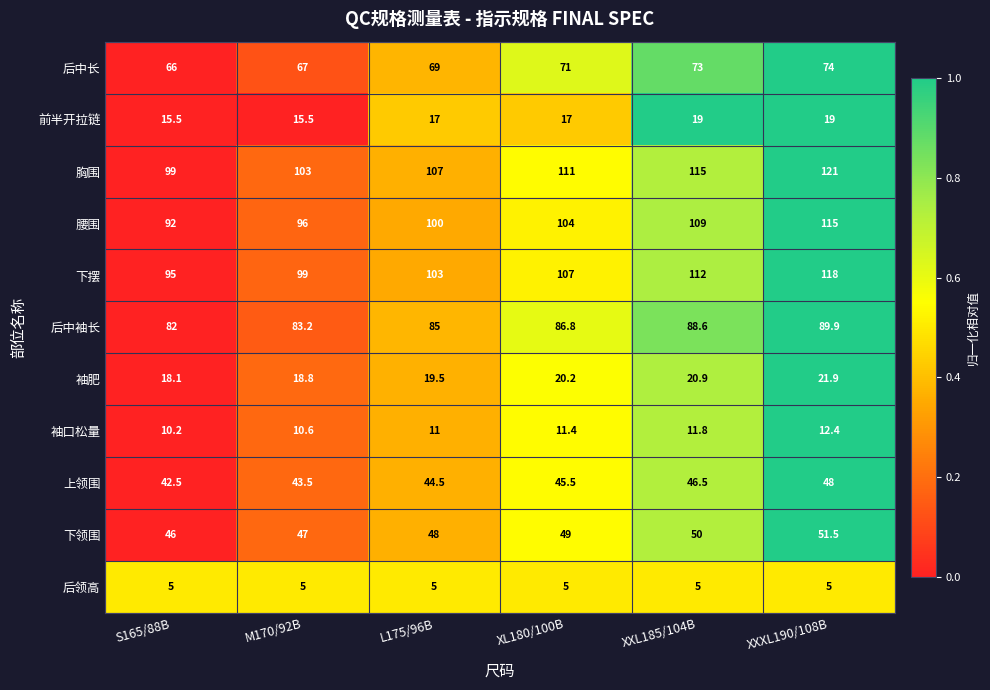

Which series has the largest total across all categories?

胸围